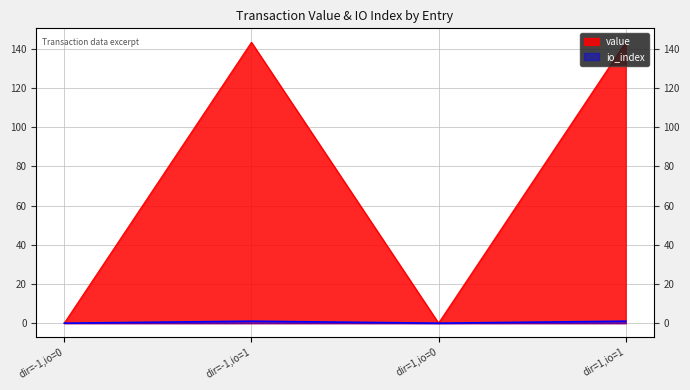

Reading right to left, transcribe all the data shown in this chart.

value: 143.4	0.0	143.4	0.0
io_index: 1.0	0.0	1.0	0.0